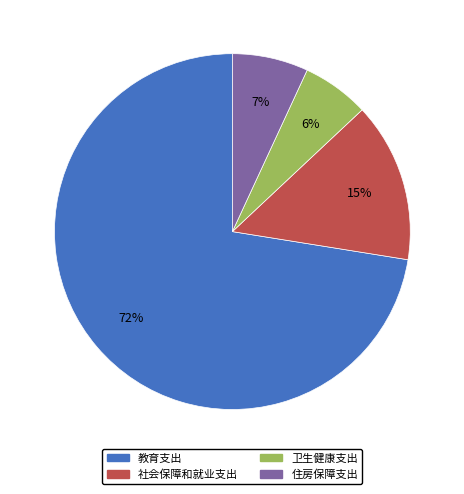

Rank the categories by value from lowest to highest.

卫生健康支出, 住房保障支出, 社会保障和就业支出, 教育支出